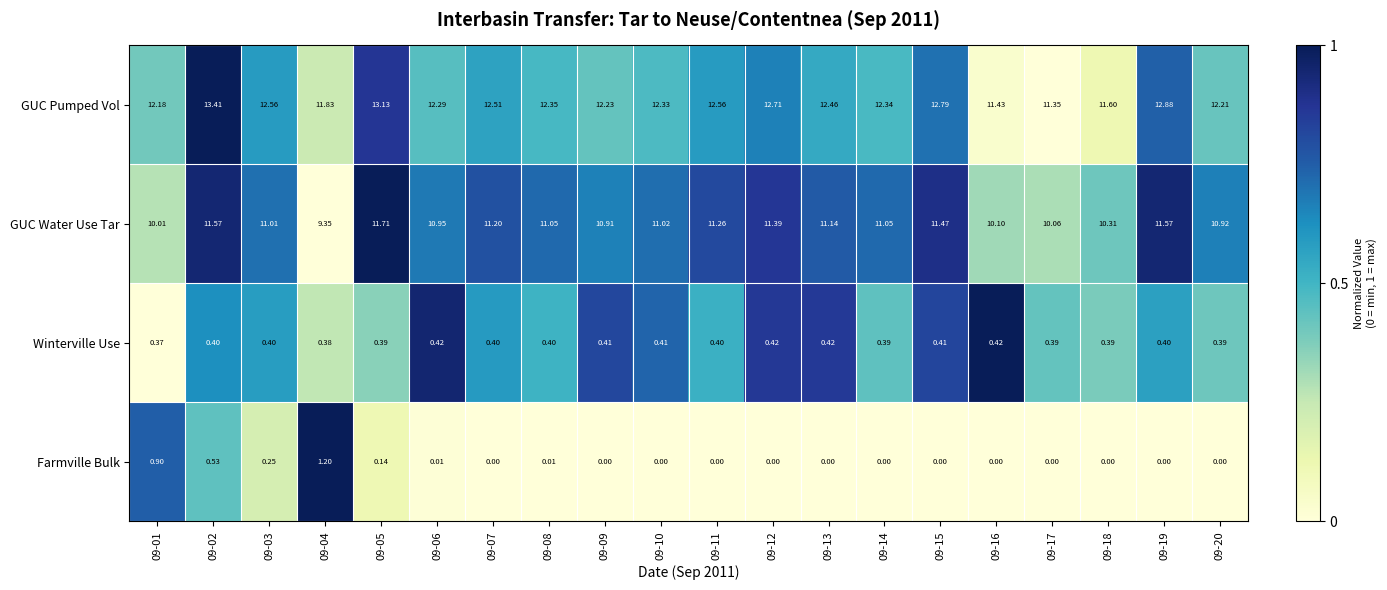

Rank the series by their maximum value, from highest to lowest.

GUC Pumped Vol, GUC Water Use Tar, Farmville Bulk, Winterville Use